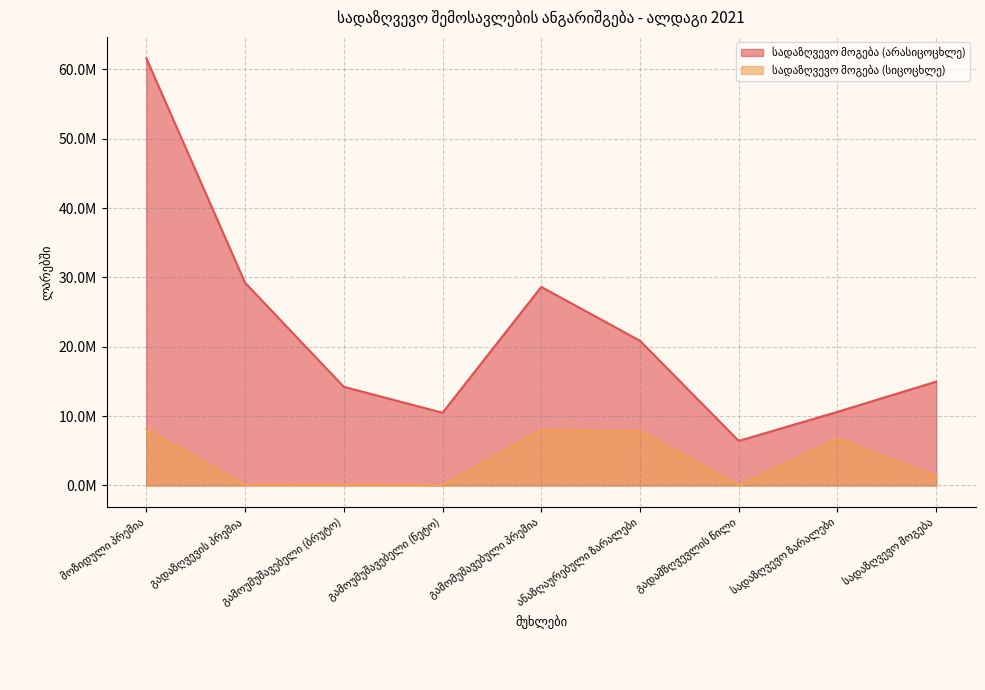

How many series are shown in this chart?

2